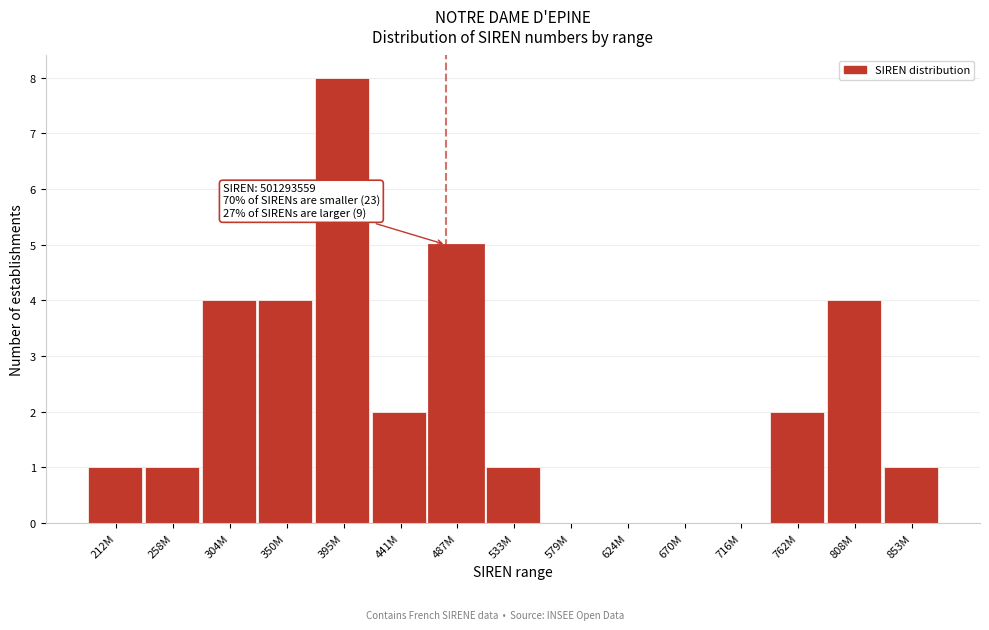

Reading left to right, transcribe all the data shown in this chart.

212M=1	258M=1	304M=4	350M=4	395M=8	441M=2	487M=5	533M=1	579M=0	624M=0	670M=0	716M=0	762M=2	808M=4	853M=1